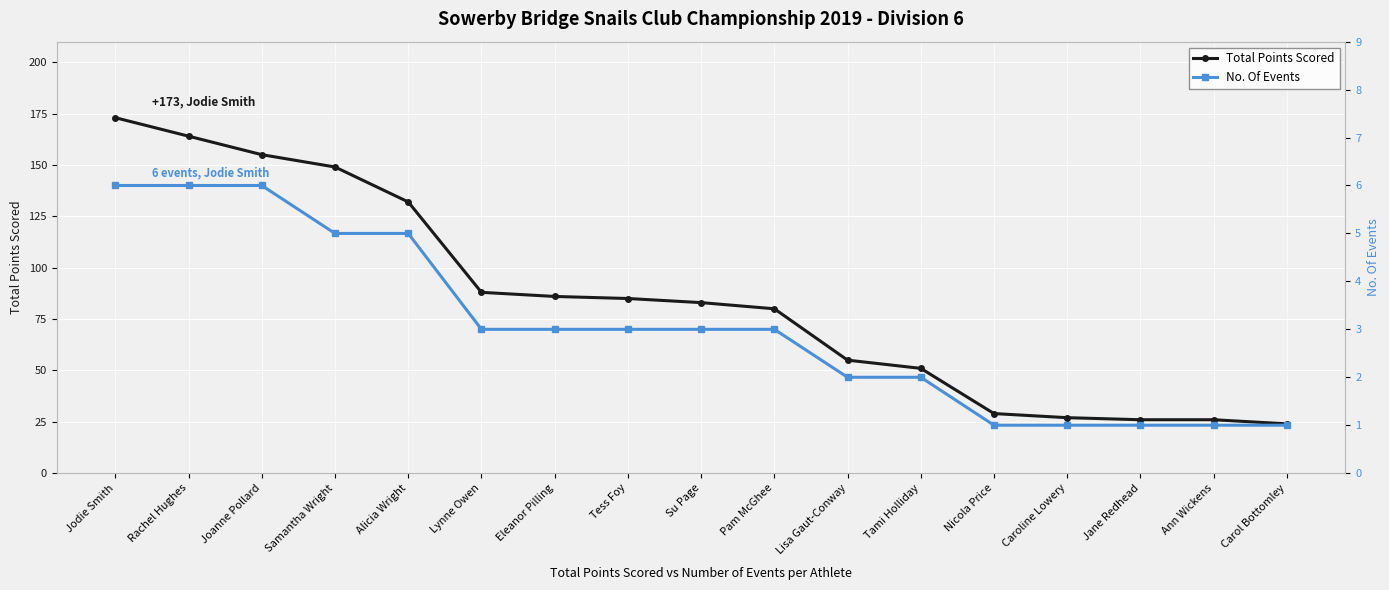

True or false: Total Points Scored and No. Of Events cross at least once.

False